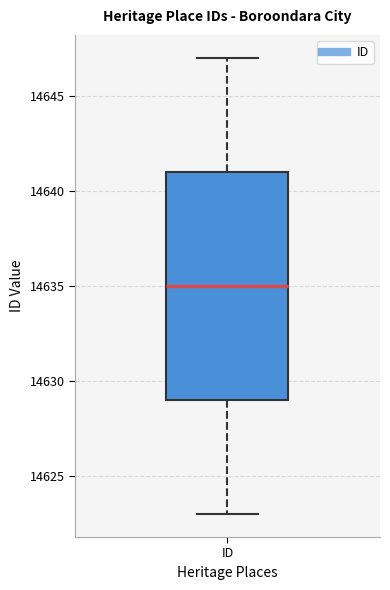

Transcribe this box plot: give where the median line is, the range the box spans, and where the two whiskers end, as read against the y-axis. The values are not printed on the chart, so give them approximately, as read against the axis.

median 14635, box 14629 to 14641, whiskers 14623 to 14647